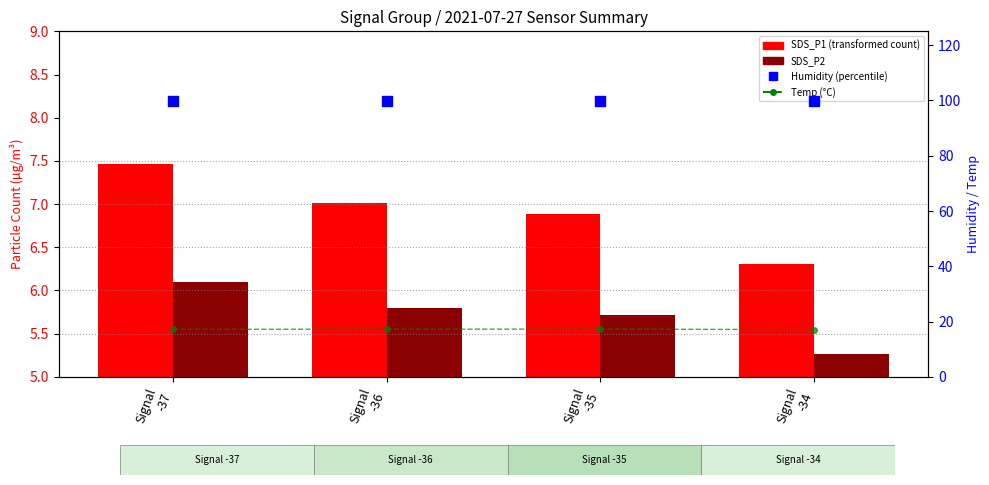

Which series has the widest spread of Y values?

SDS_P1